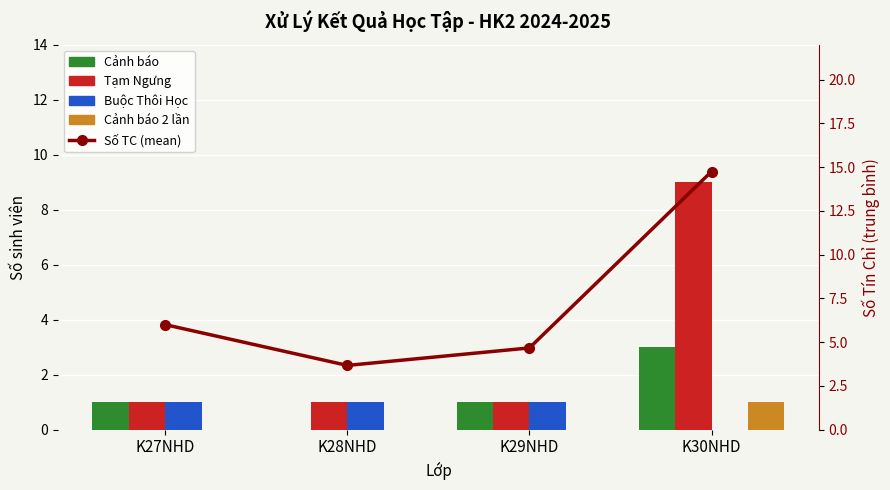

What is the difference between the second highest and minimum values in the Buộc Thôi Học series?

1.0